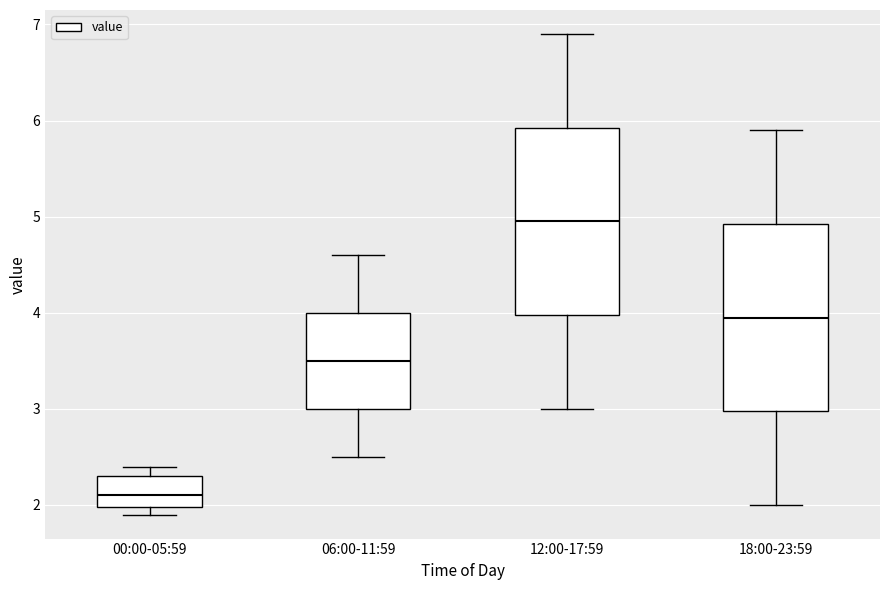

Reading left to right, read every box against the y-axis: the position of its median line, the range the box covers, and the ends of its whiskers. The values are not printed on the chart, so give them approximately, as read against the axis.

00:00-05:59: median 2.1, box 2.0 to 2.3, whiskers 1.9 to 2.4
06:00-11:59: median 3.5, box 3.0 to 4.0, whiskers 2.5 to 4.6
12:00-17:59: median 5.0, box 4.0 to 5.9, whiskers 3.0 to 6.9
18:00-23:59: median 4.0, box 3.0 to 4.9, whiskers 2.0 to 5.9